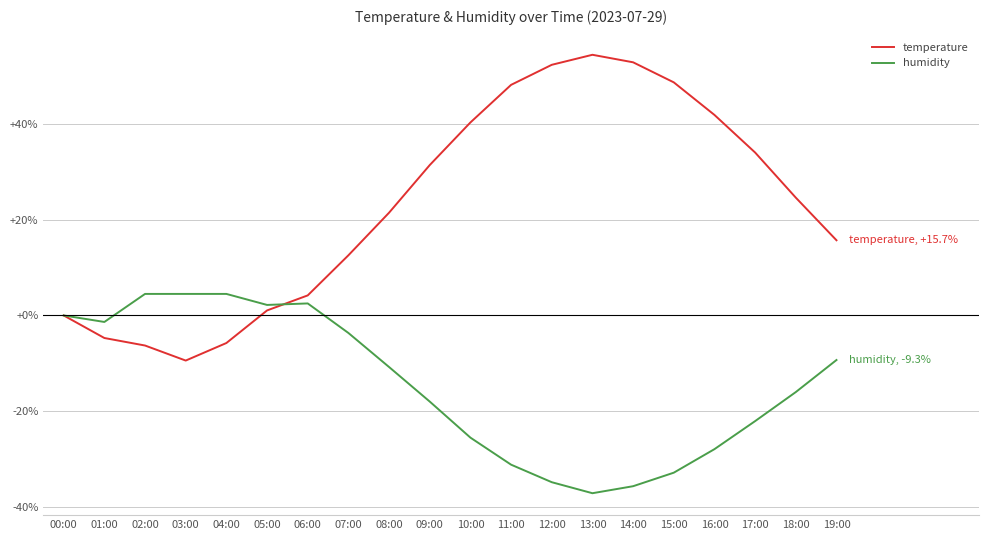

What is the total value across all series at 19:00?

6.4